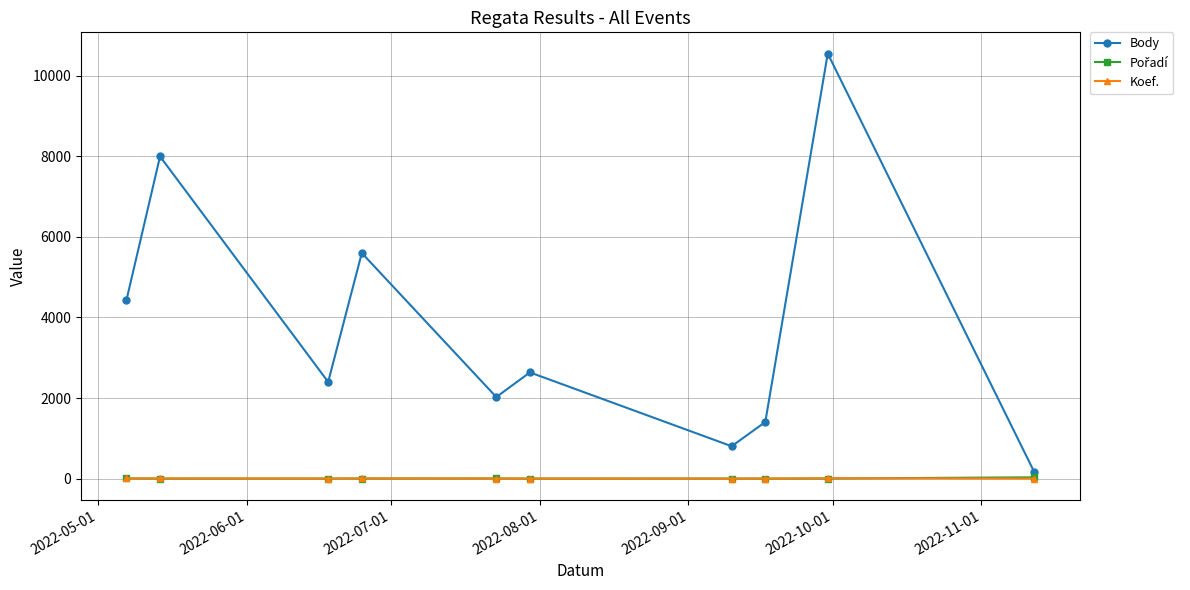

How many series are shown in this chart?

3